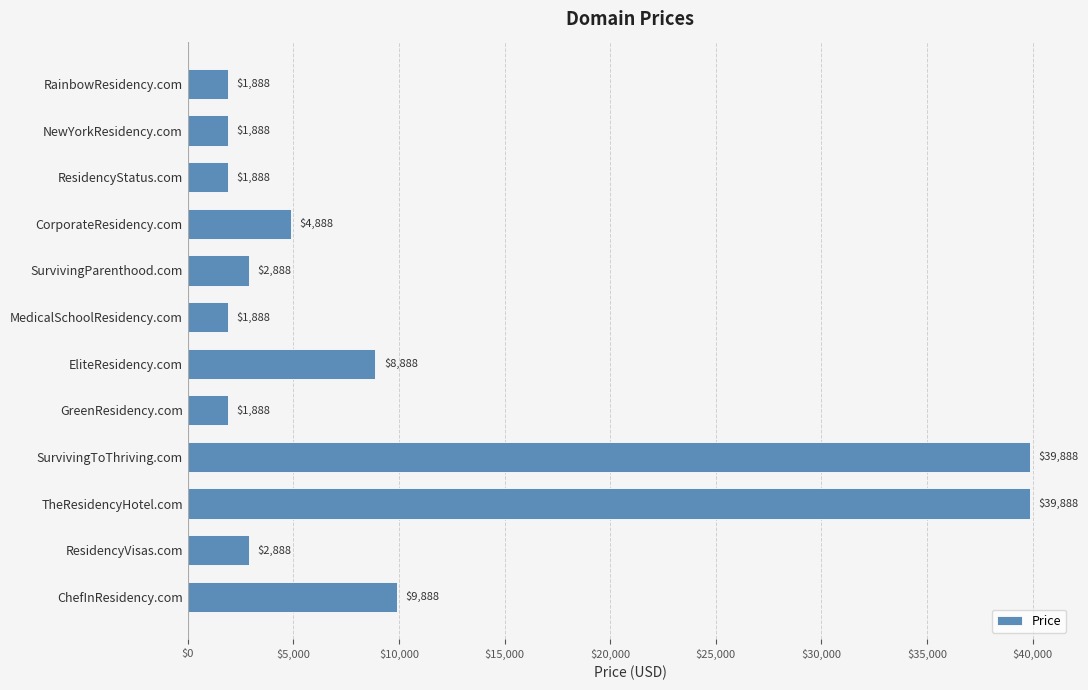

True or false: the data shows 2888 at SurvivingParenthood.com.

True